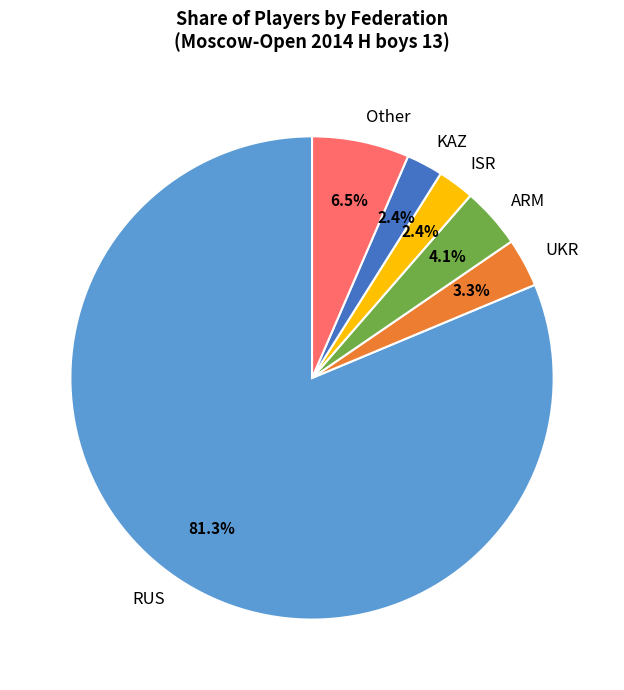

Between RUS and UKR, which is larger?

RUS